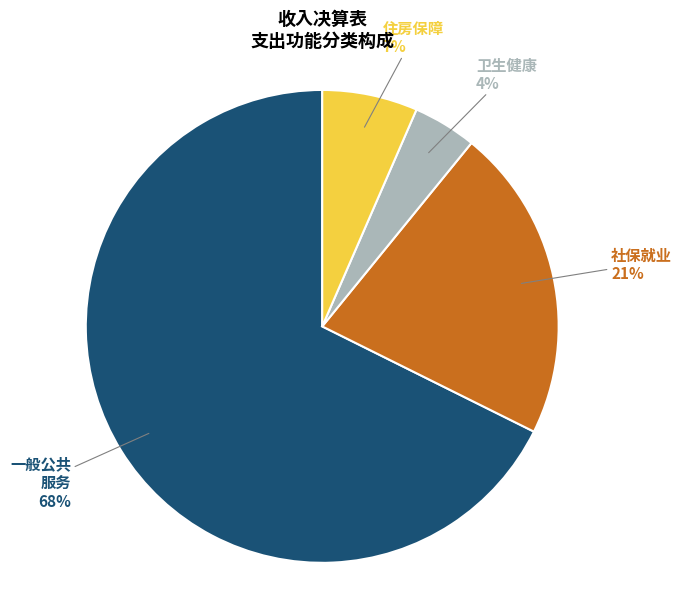

Does any single category account for the majority?

Yes